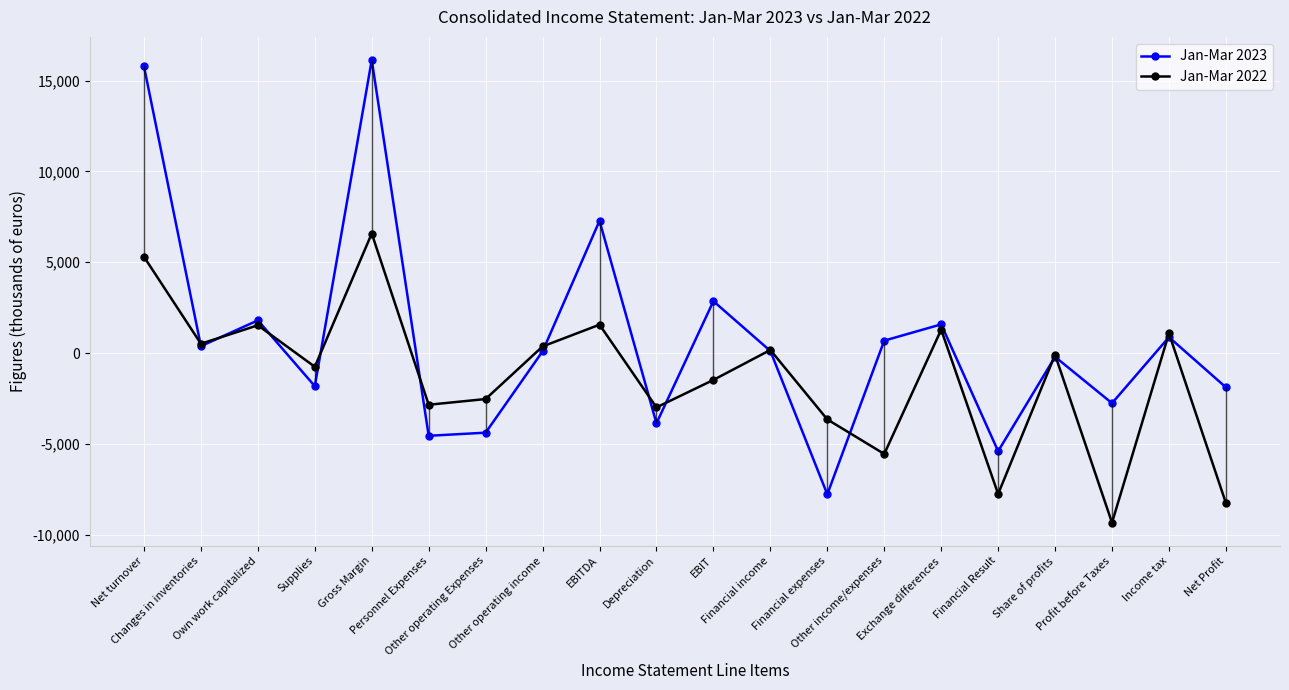

What is the difference between the highest and lowest values at Supplies?

1068